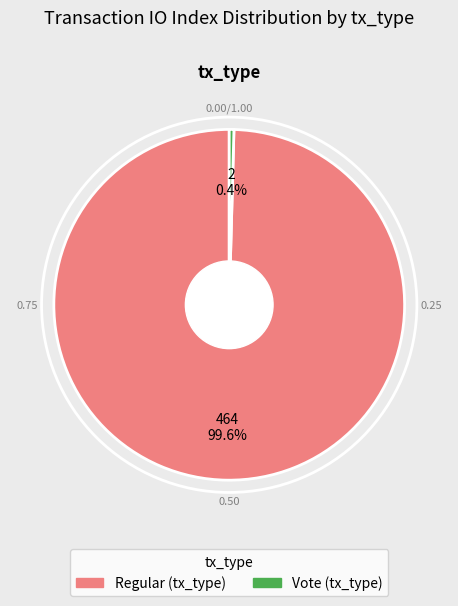

How many slices are in this pie chart?

2